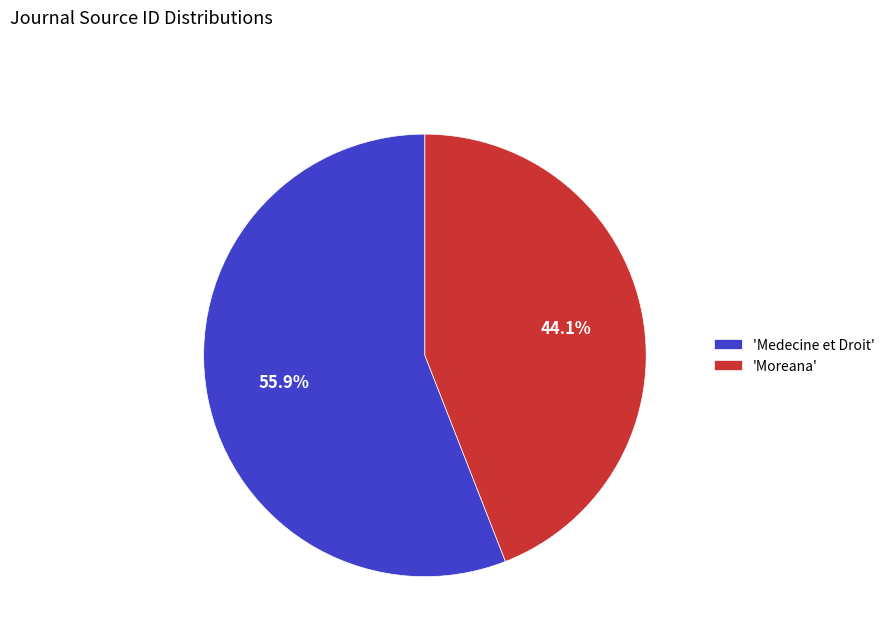

Between 'Moreana' and 'Medecine et Droit', which is larger?

'Medecine et Droit'